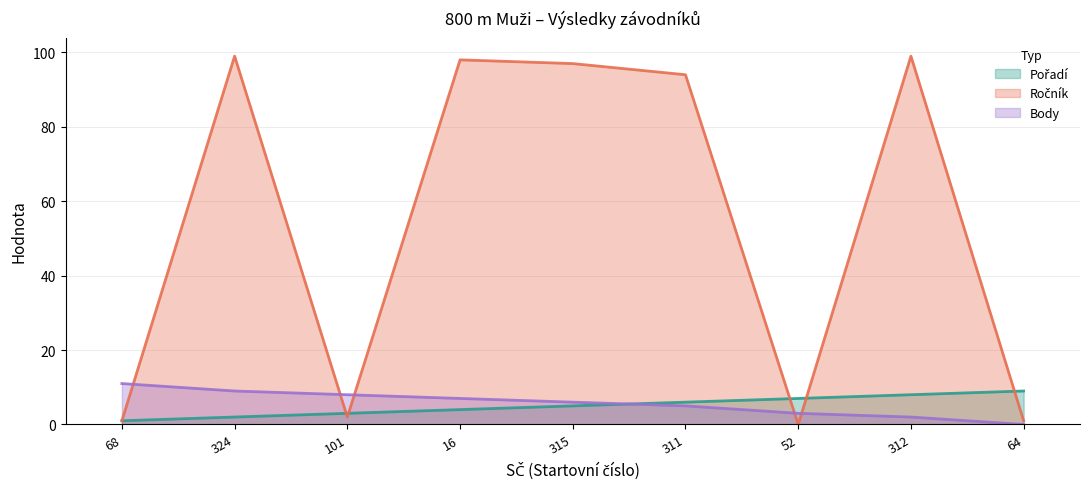

What are all the series names shown in the legend?

Pořadí, Ročník, Body